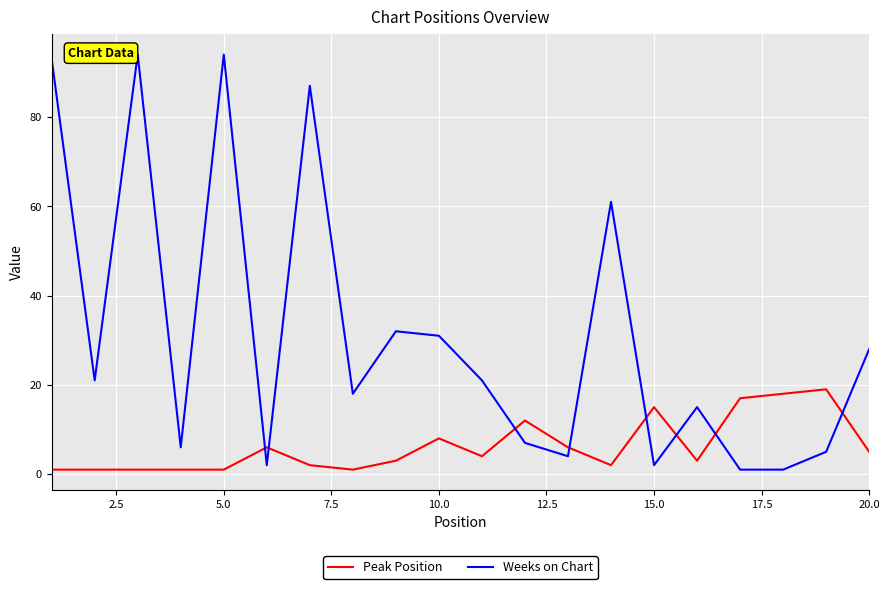

List the series in order of their overall mean, highest first.

Weeks on Chart, Peak Position